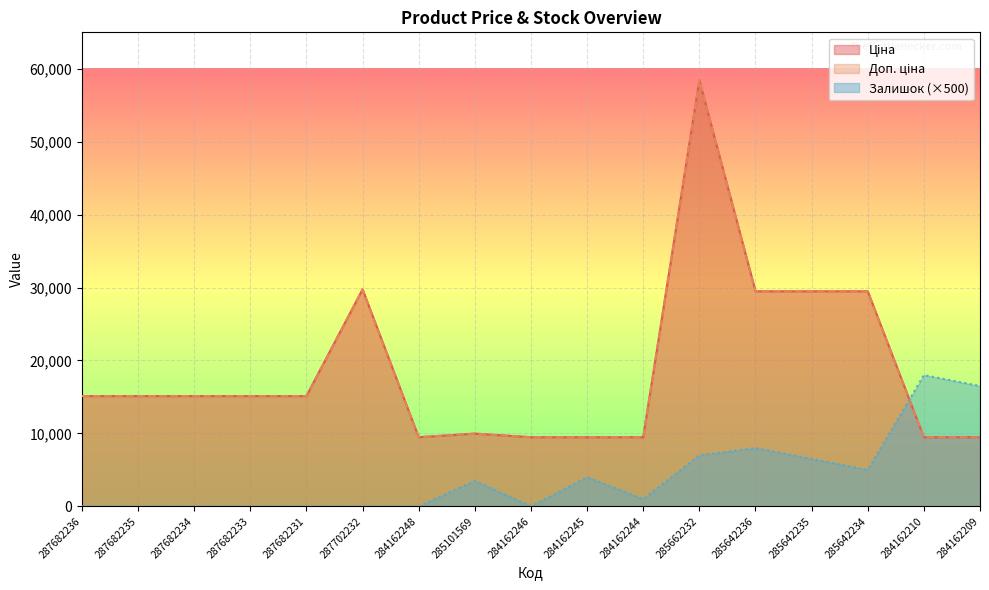

Is the value of Доп. ціна at 285642234 greater than the value of Залишок at 287682234?

Yes